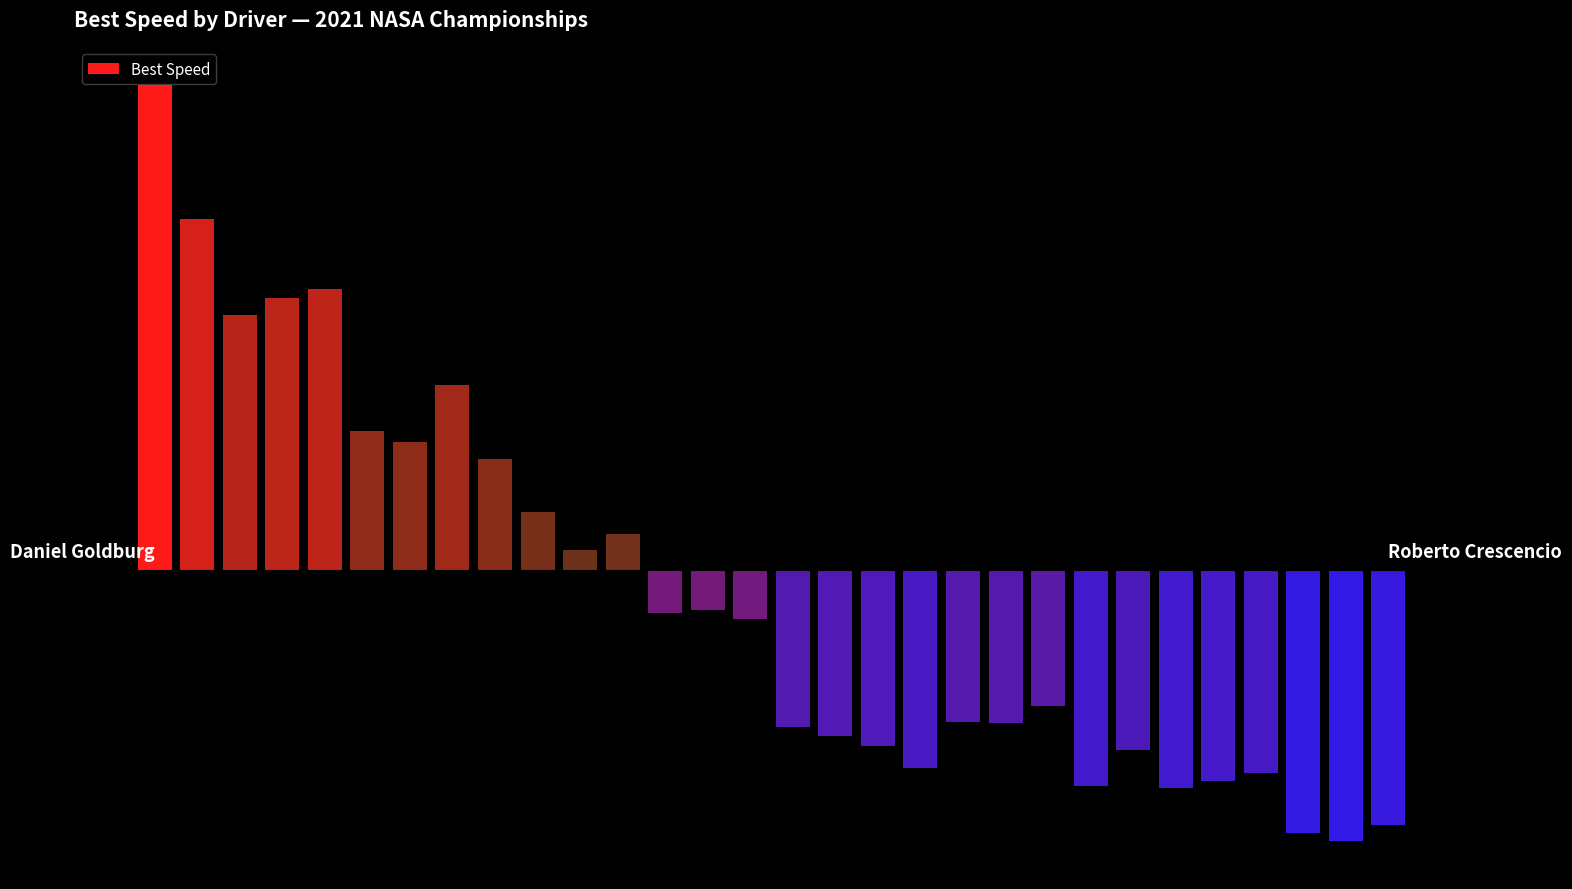

What position from the left is Cory Mitchell?

19